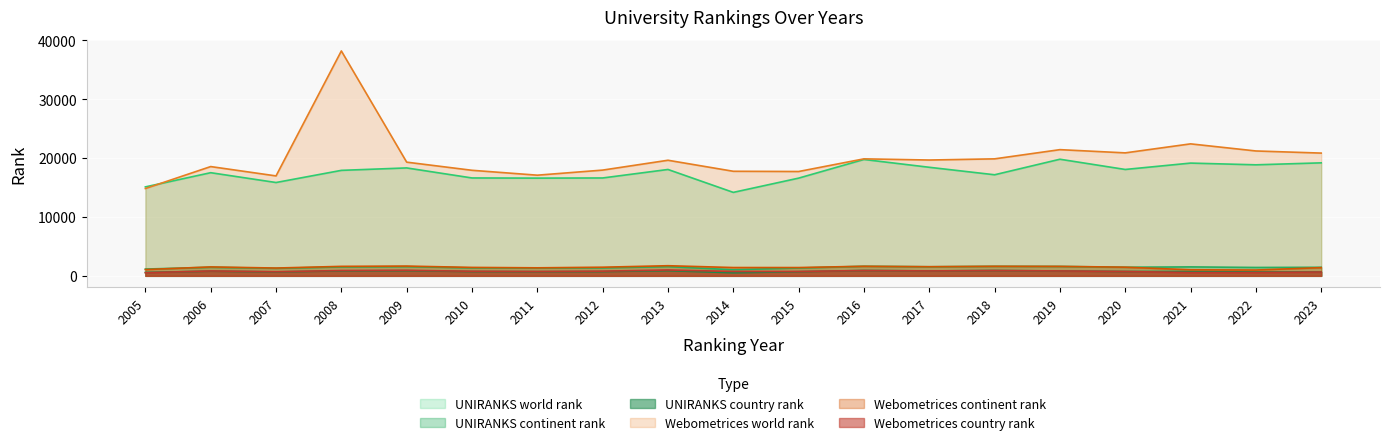

Rank the series by their maximum value, from lowest to highest.

UNIRANKS country rank, Webometrices country rank, UNIRANKS continent rank, Webometrices continent rank, UNIRANKS world rank, Webometrices world rank